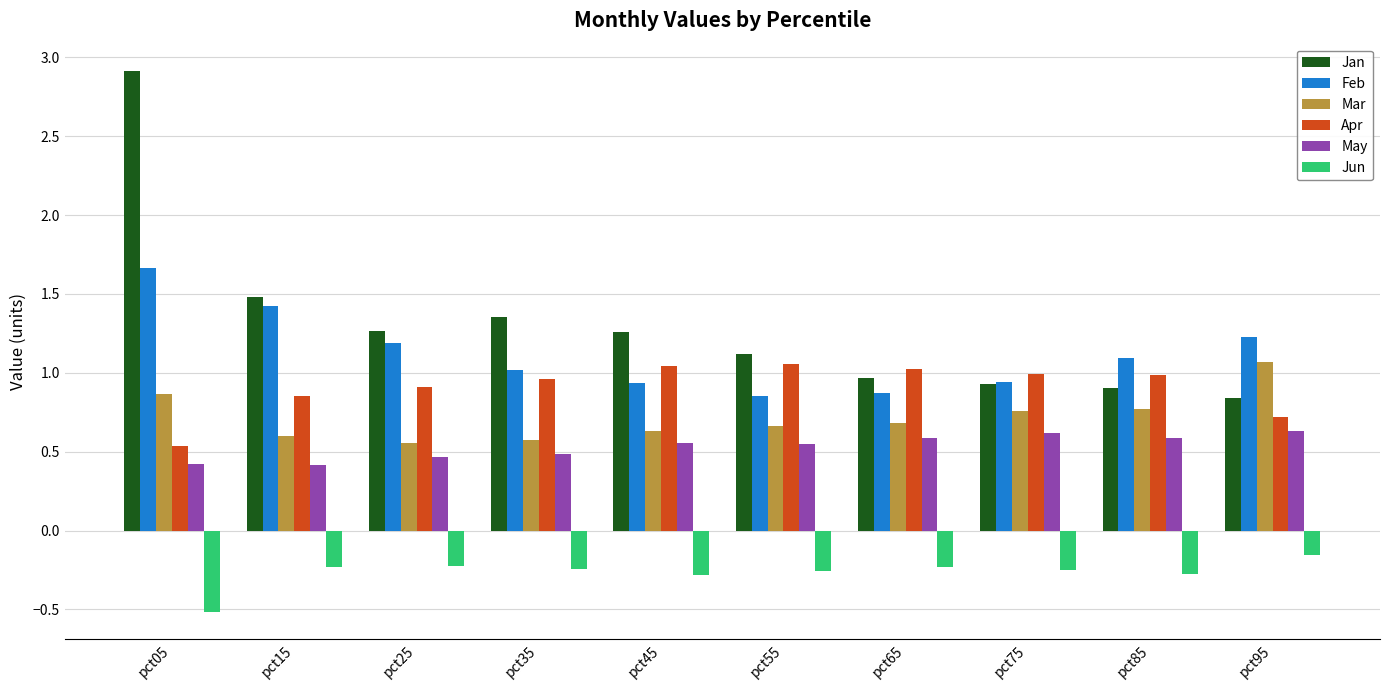

Between pct05 and pct55, which series saw the biggest shift?

Jan